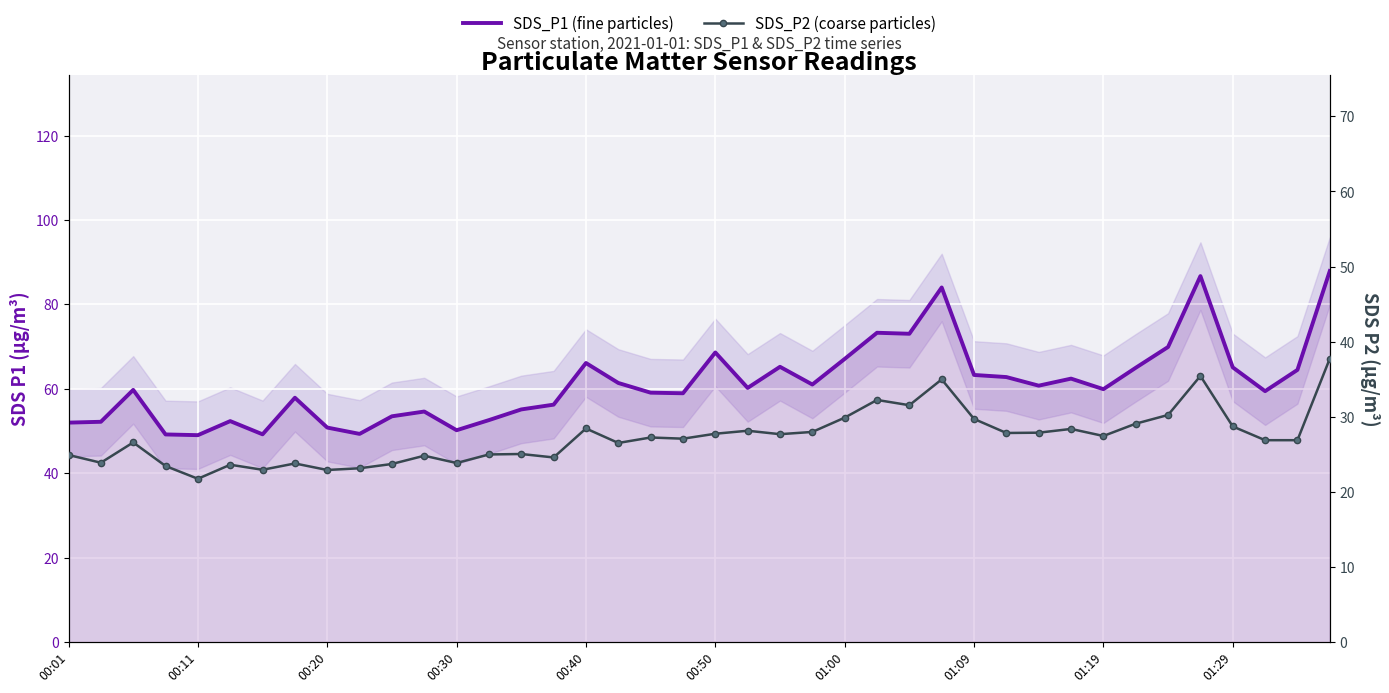

The SDS_P1 (fine particles) series shows 59.4 at 37. True or false?

True